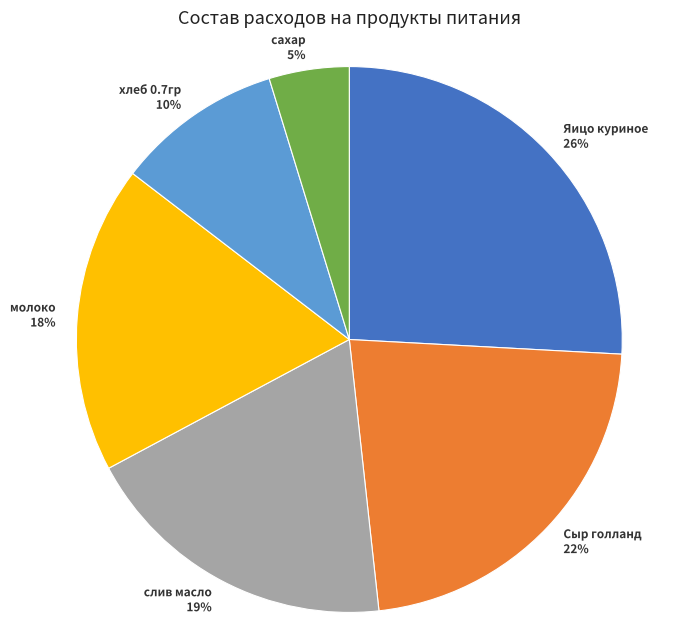

Rank the categories by value from lowest to highest.

сахар, хлеб 0.7гр, молоко, слив масло, Сыр голланд, Яицо куриное